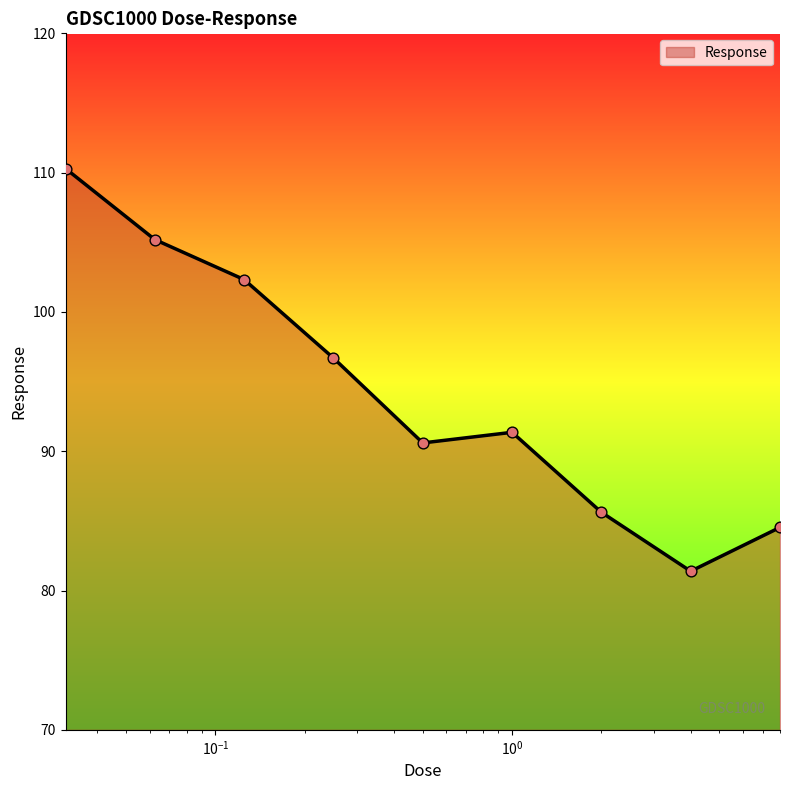

What is the difference between the maximum and minimum values?

28.9